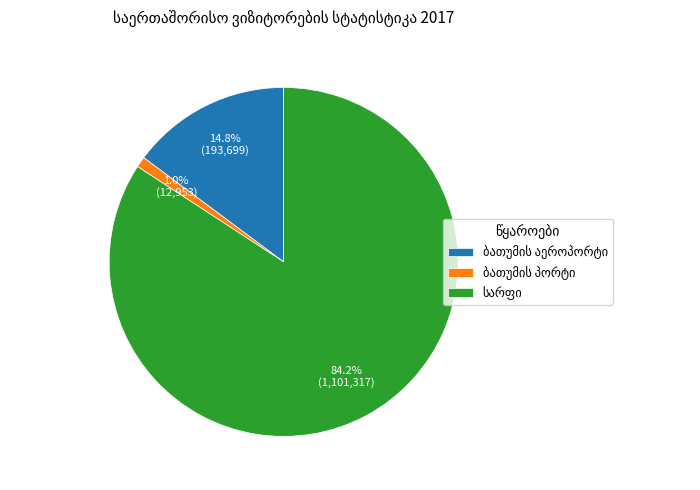

Is there a majority slice in this chart?

Yes